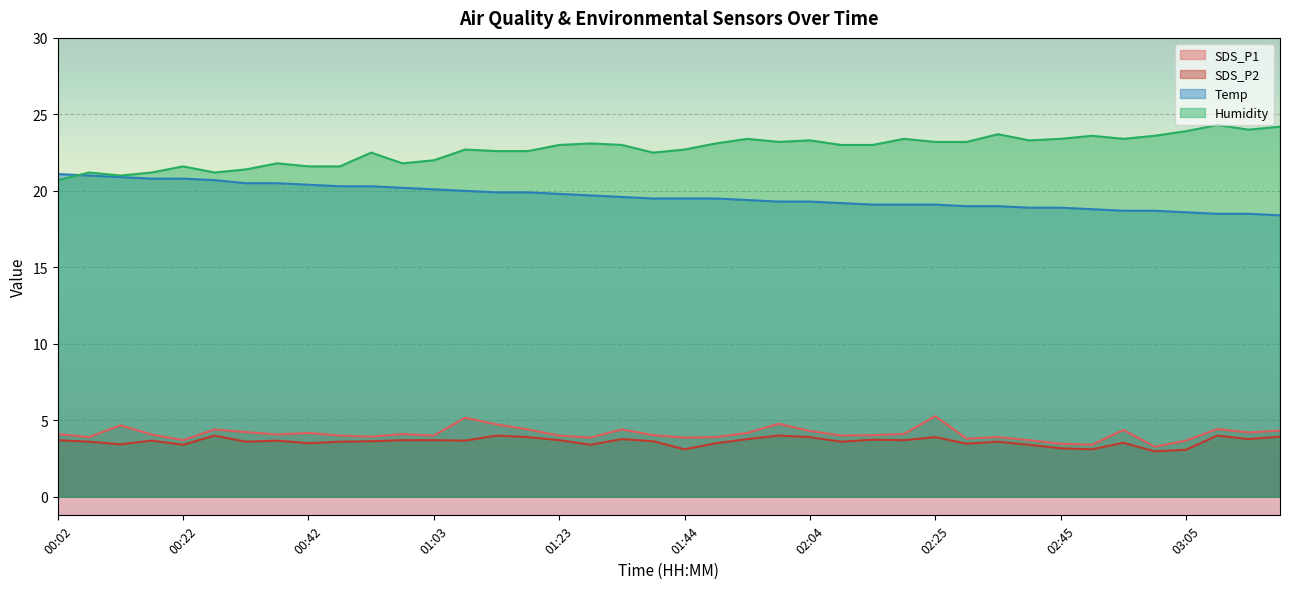

What is the smallest value displayed?

3.0